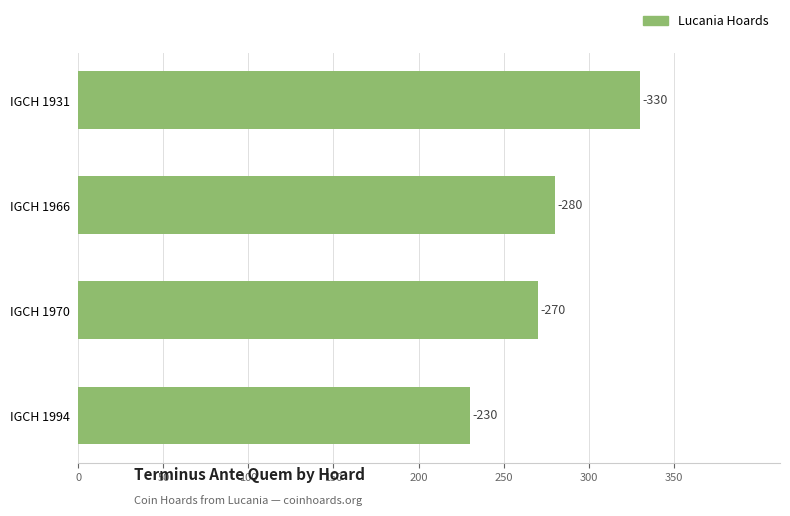

Count the number of categories in the chart.

4